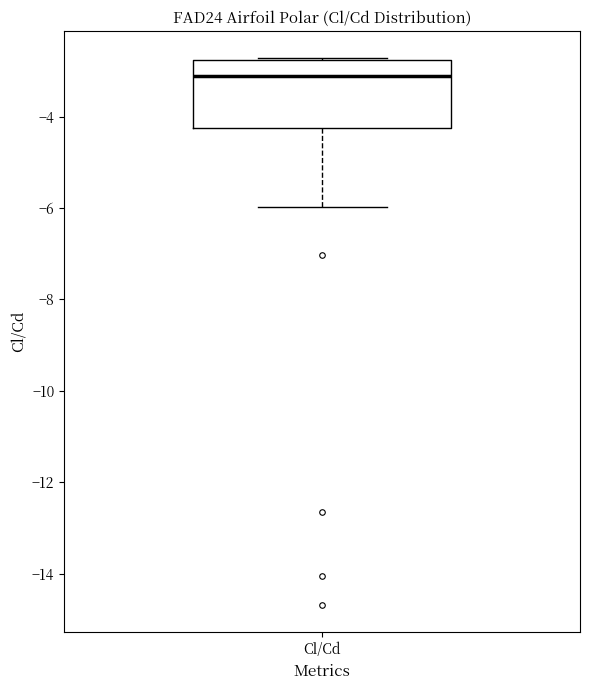

Read this box plot against the y-axis: the position of the median line, the range covered by the box, and the ends of both whiskers. The values are not printed on the chart, so give them approximately, as read against the axis.

median -3.2, box -4.2 to -2.8, whiskers -6.0 to -2.8